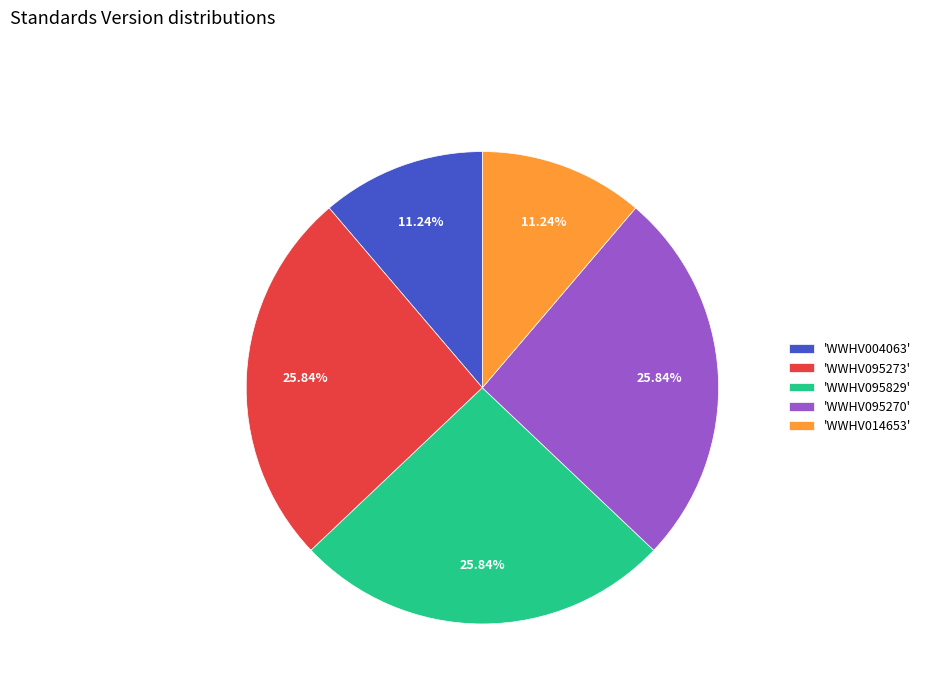

Combined, do 'WWHV014653' and 'WWHV095270' account for over 50%?

No